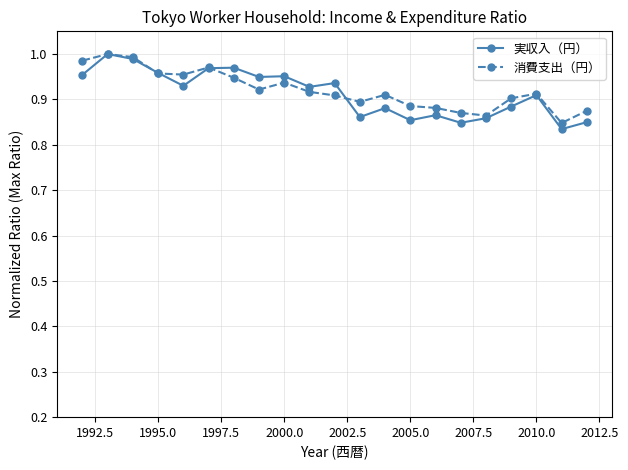

List the series in order of their overall mean, highest first.

消費支出（円）, 実収入（円）